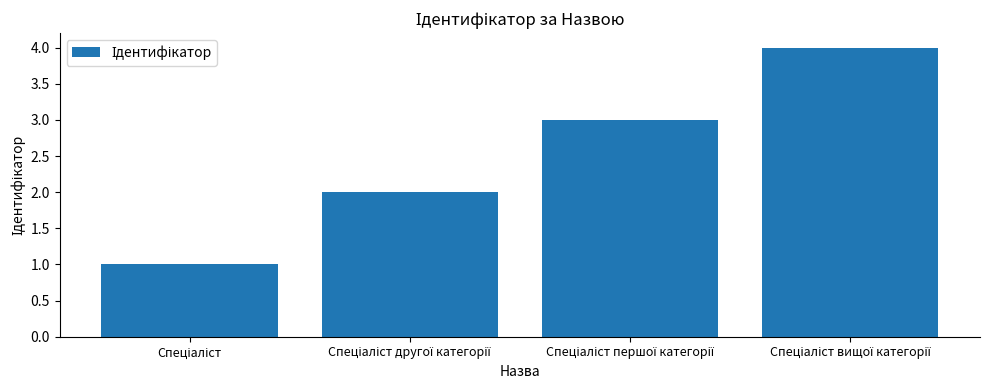

What is the greatest value displayed?

4